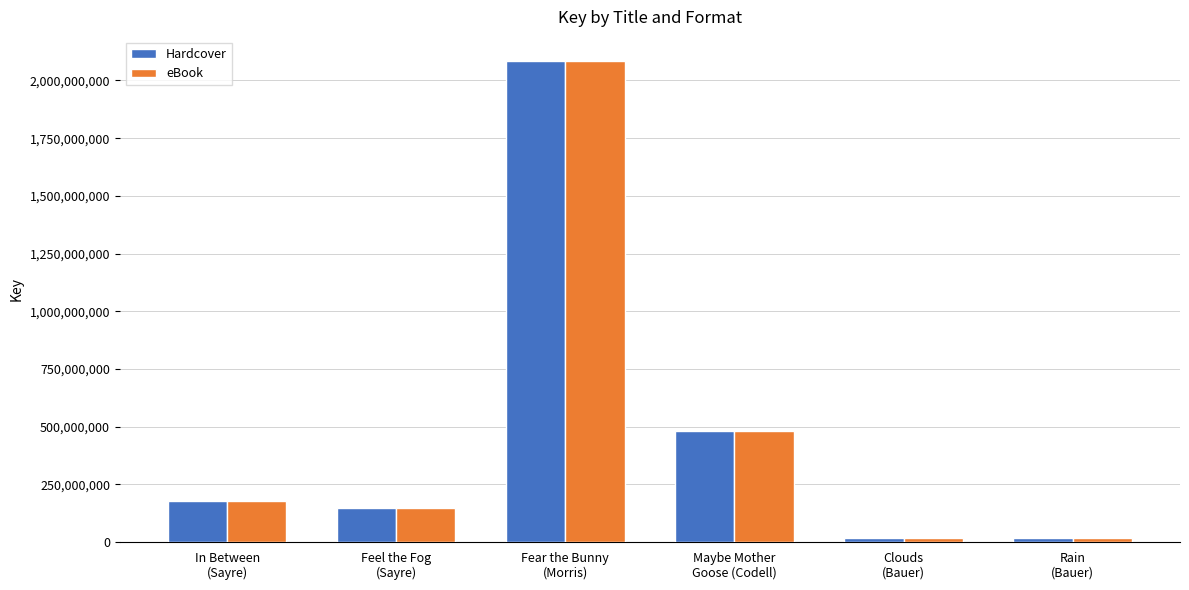

What is the highest value of the eBook series?

2084772323